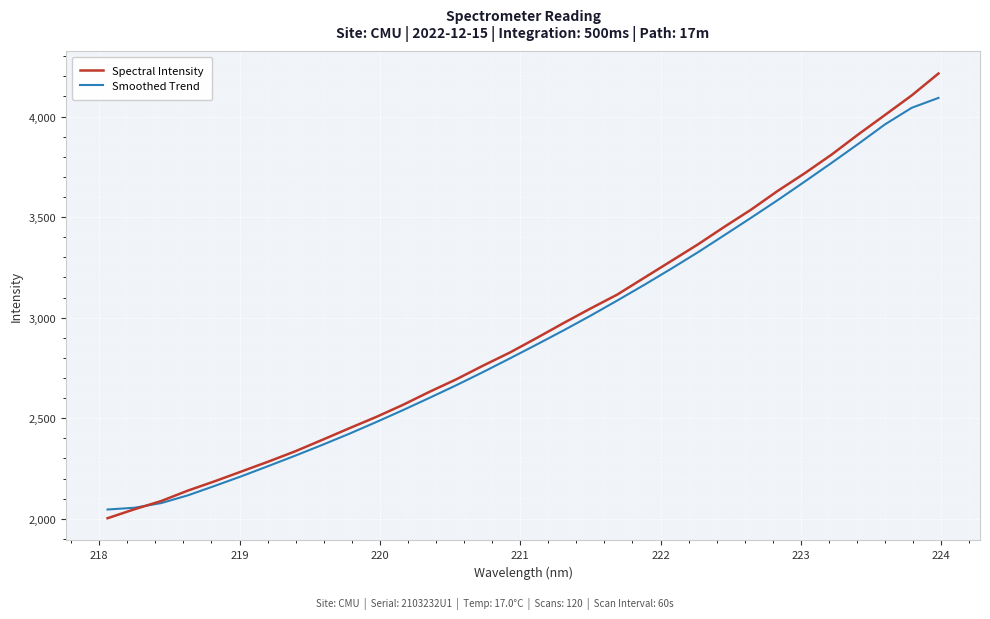

What is the maximum value shown in the chart?

4213.7